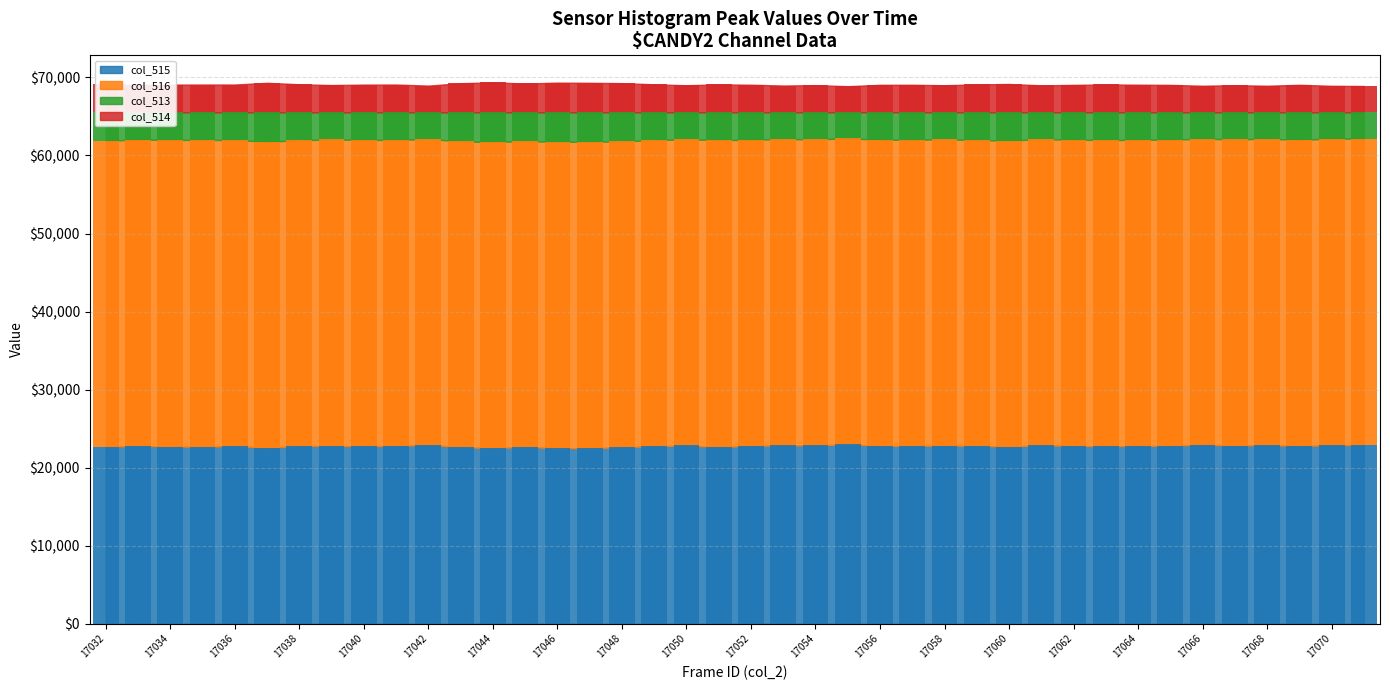

What is the sum of the col_514 values at 17050 and 17043?

7184